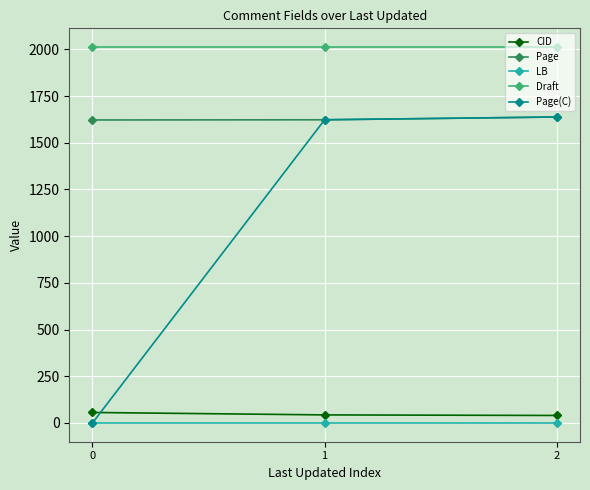

The value of Draft at 1 is 2012. True or false?

True